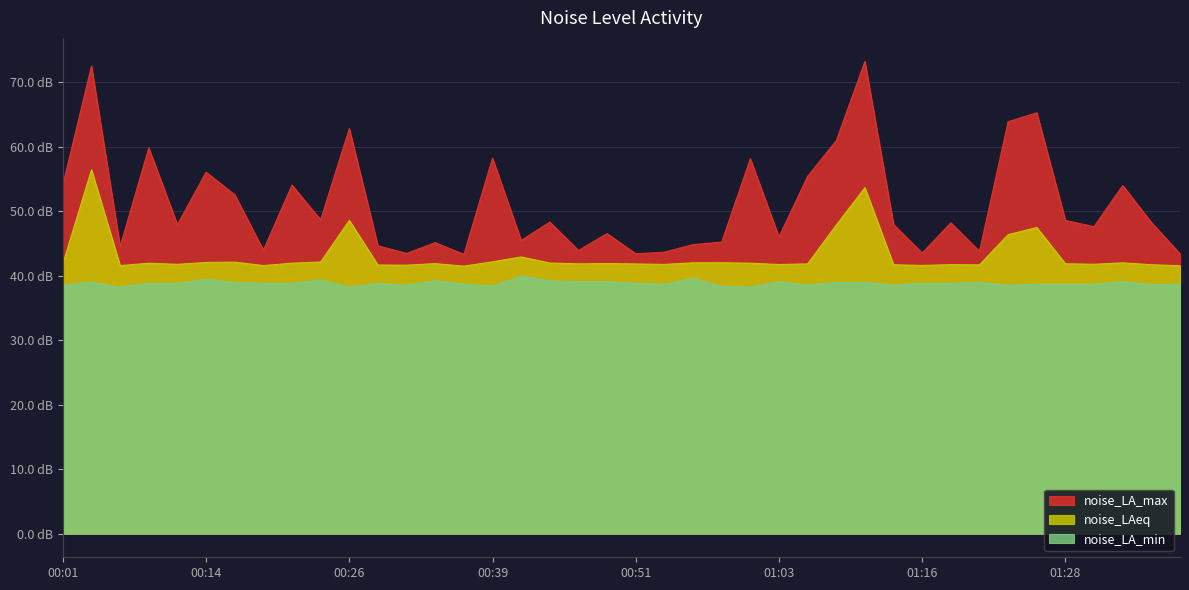

True or false: noise_LAeq has a value of 63.2 at 00:56.

False